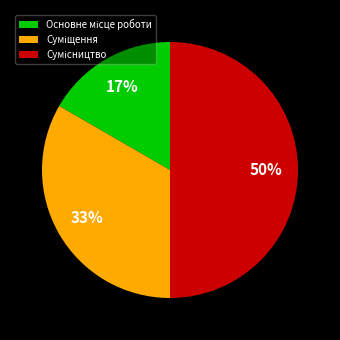

To the nearest percent, what is the average slice percentage?

33%